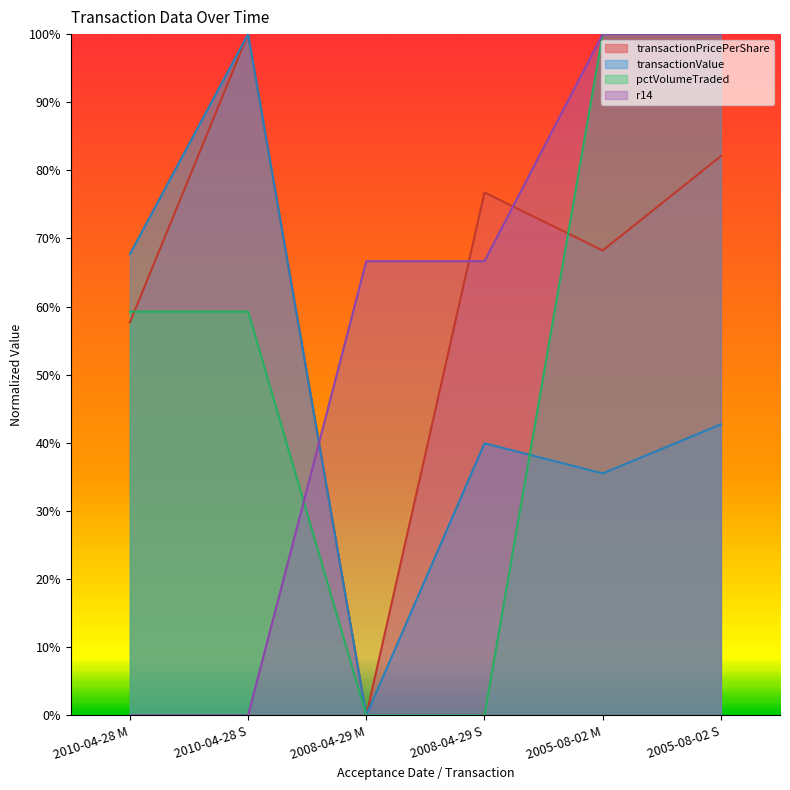

What is the greatest value displayed?

100.0